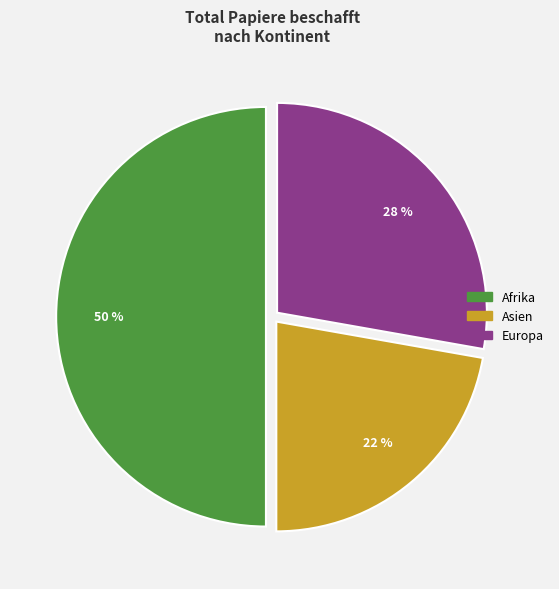

To the nearest percent, what is the average slice percentage?

33%